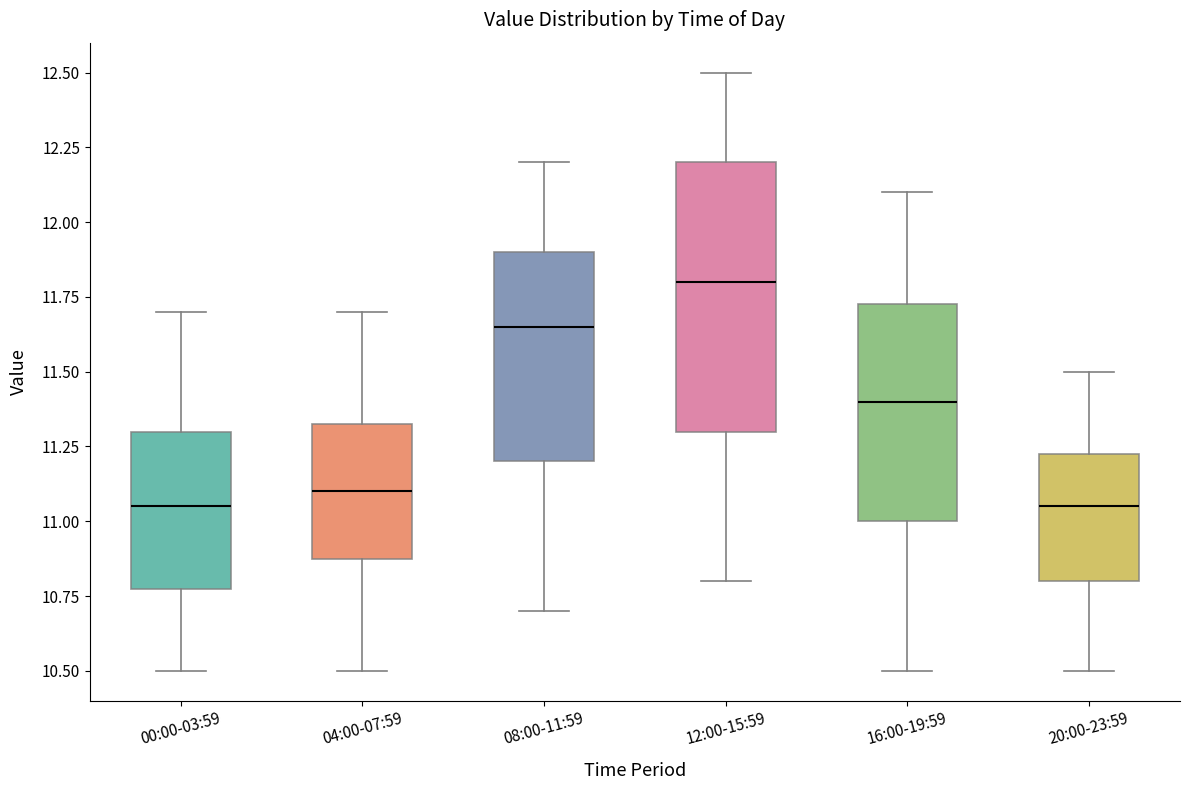

Reading left to right, read every box against the y-axis: the position of its median line, the range the box covers, and the ends of its whiskers. The values are not printed on the chart, so give them approximately, as read against the axis.

00:00-03:59: median 11.05, box 10.80 to 11.30, whiskers 10.50 to 11.70
04:00-07:59: median 11.10, box 10.90 to 11.35, whiskers 10.50 to 11.70
08:00-11:59: median 11.65, box 11.20 to 11.90, whiskers 10.70 to 12.20
12:00-15:59: median 11.80, box 11.30 to 12.20, whiskers 10.80 to 12.50
16:00-19:59: median 11.40, box 11.00 to 11.75, whiskers 10.50 to 12.10
20:00-23:59: median 11.05, box 10.80 to 11.25, whiskers 10.50 to 11.50